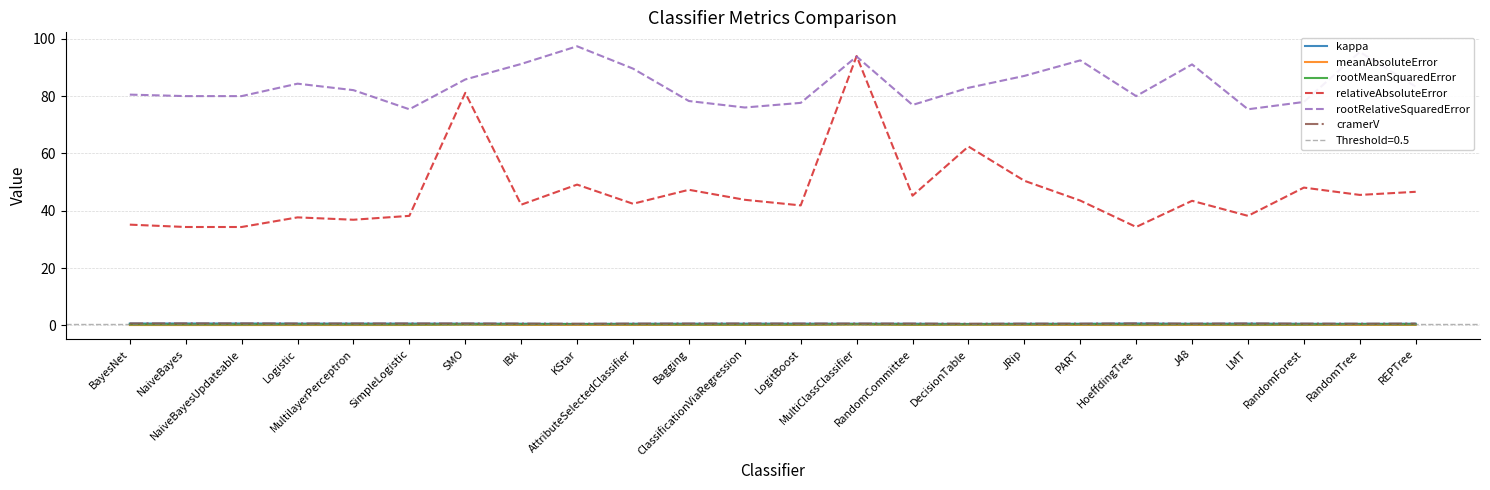

What is the difference between the highest and lowest values at LogitBoost?

77.5